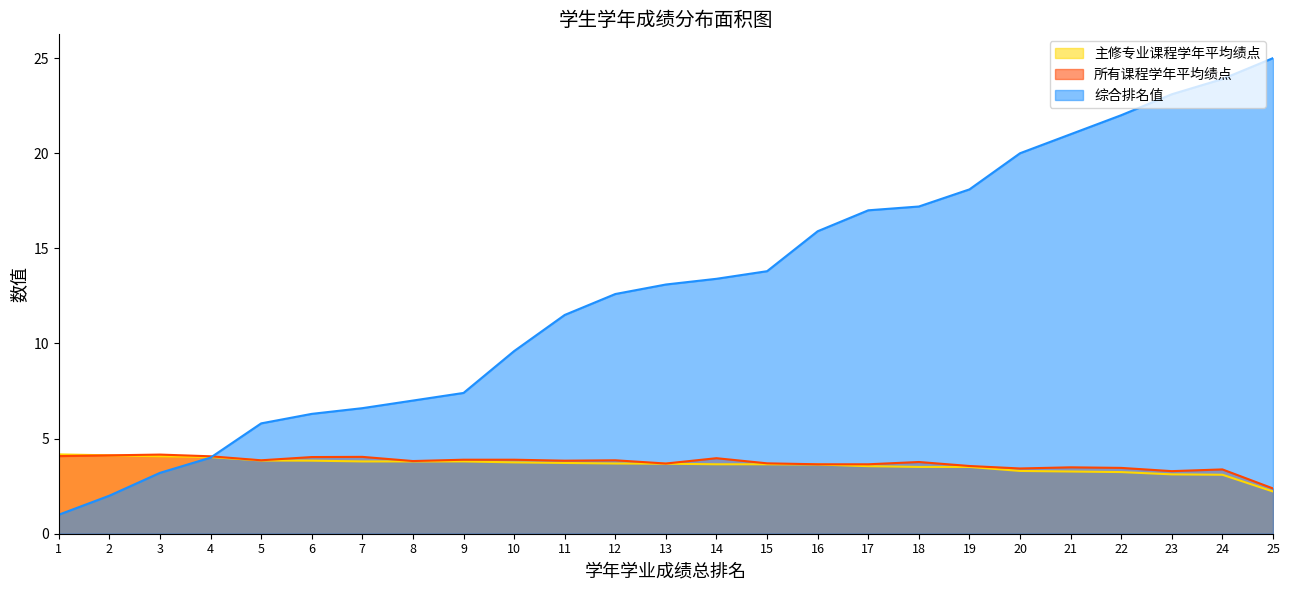

At which label does 所有课程学年平均绩点 first exceed 3?

1